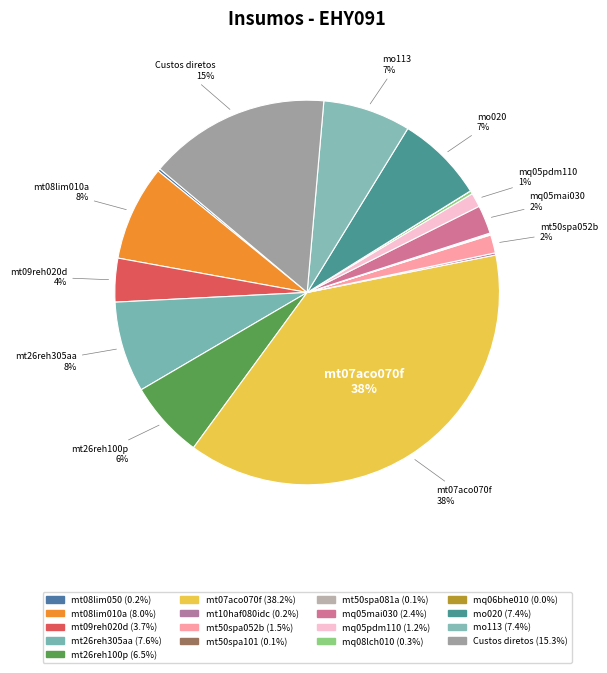

To the nearest percent, what portion does mq05mai030 represent?

2%